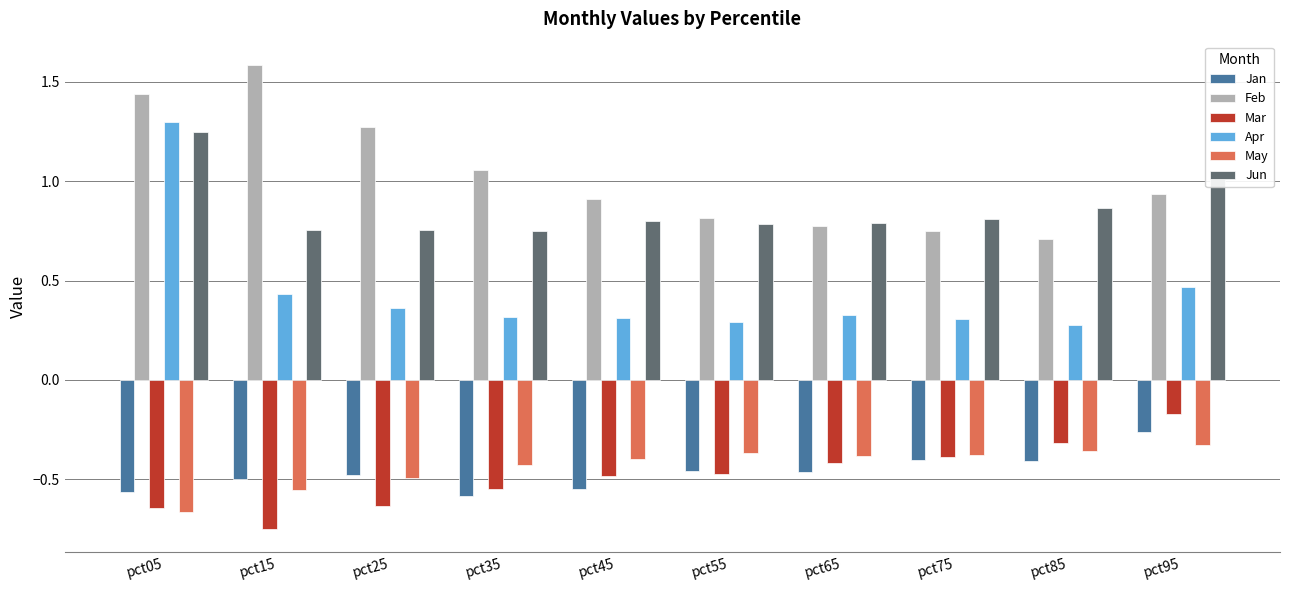

Rank the series at pct45 from highest to lowest value.

Feb, Jun, Apr, May, Mar, Jan